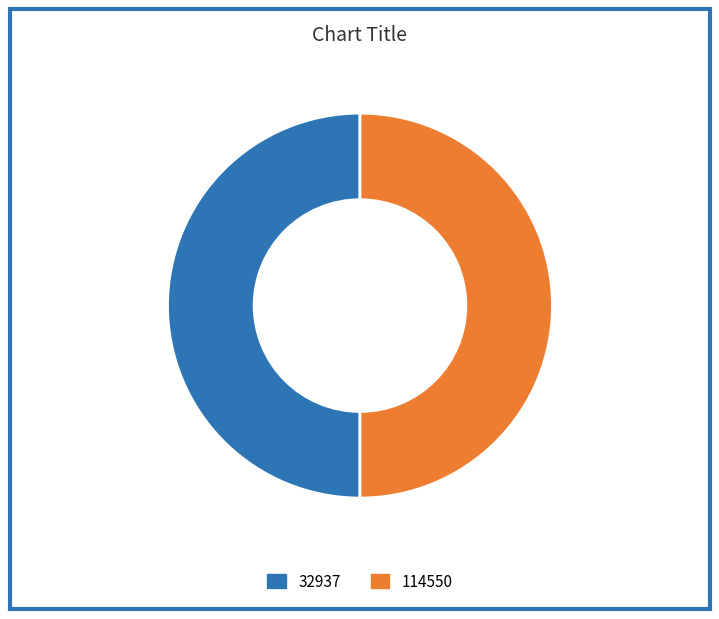

How many segments does this pie chart have?

2